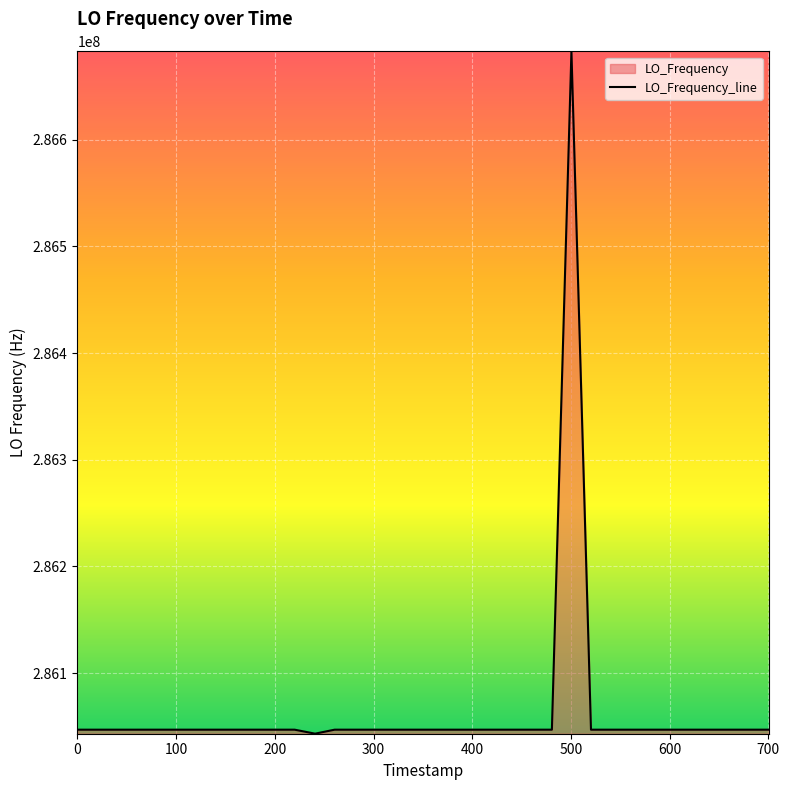

What is the greatest value displayed?

286682711.4